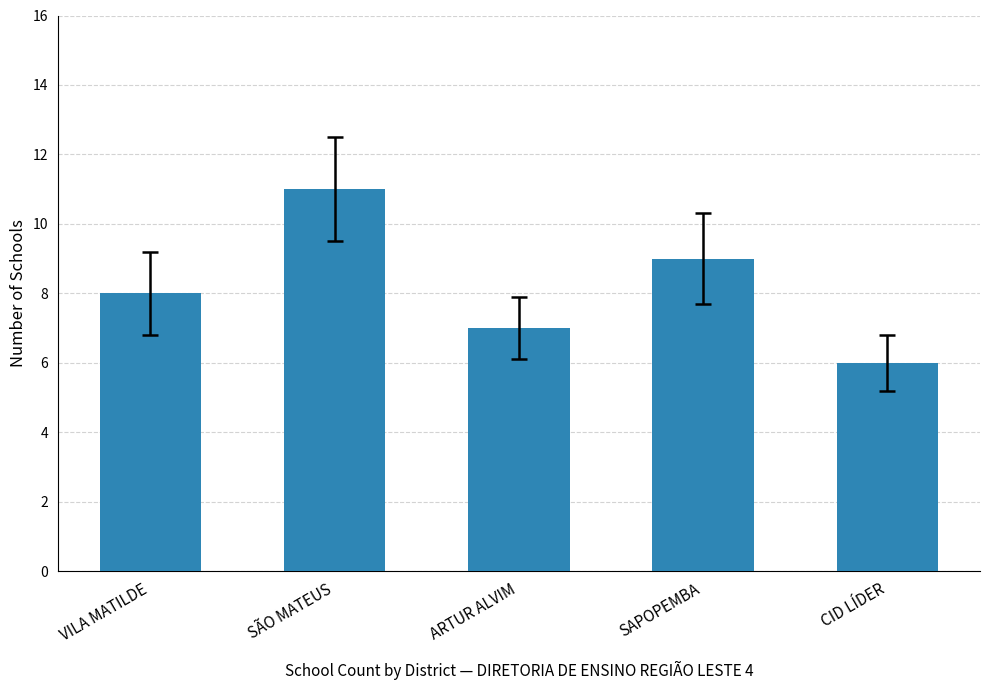

Which label corresponds to the largest value in the chart?

SÃO MATEUS